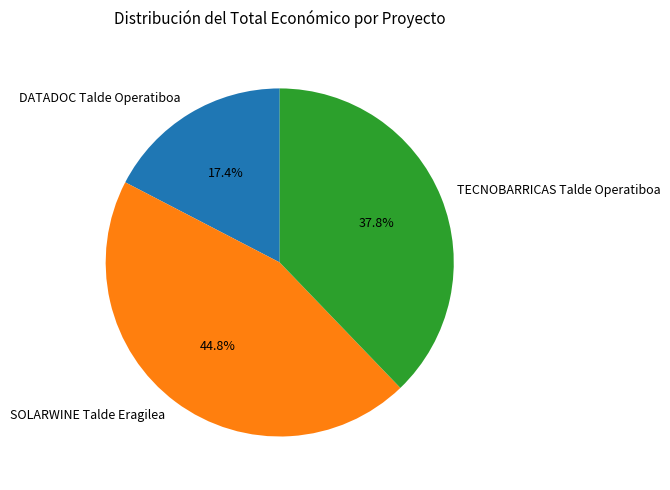

The DATADOC Talde Operatiboa slice represents 17% of the pie. True or false?

True